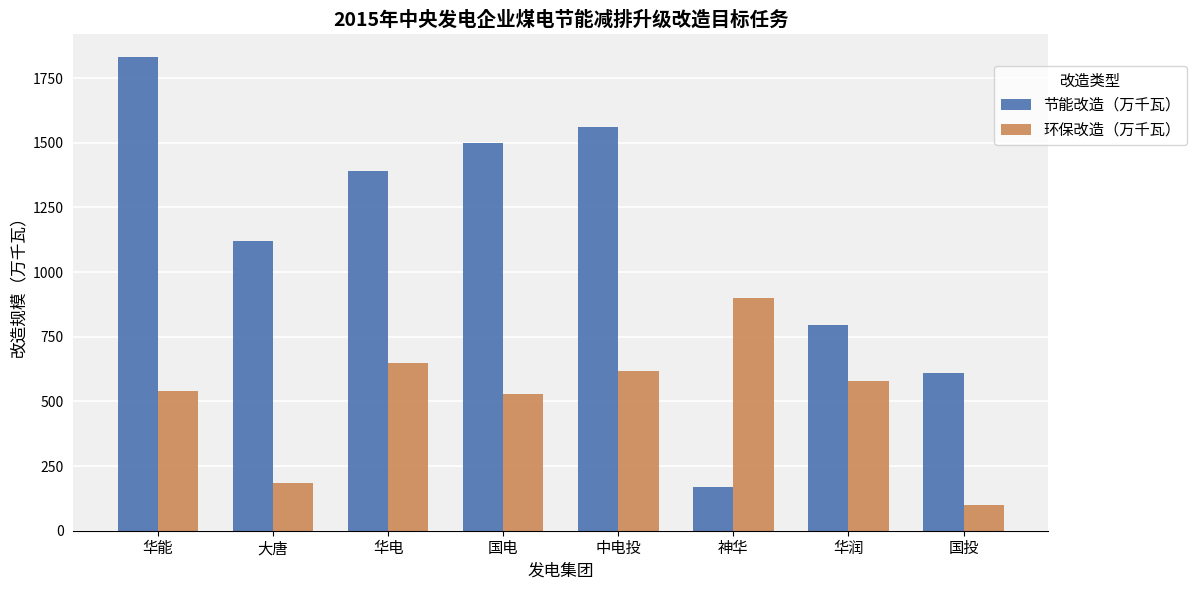

Read the 节能改造（万千瓦） value at 大唐.

1120.5